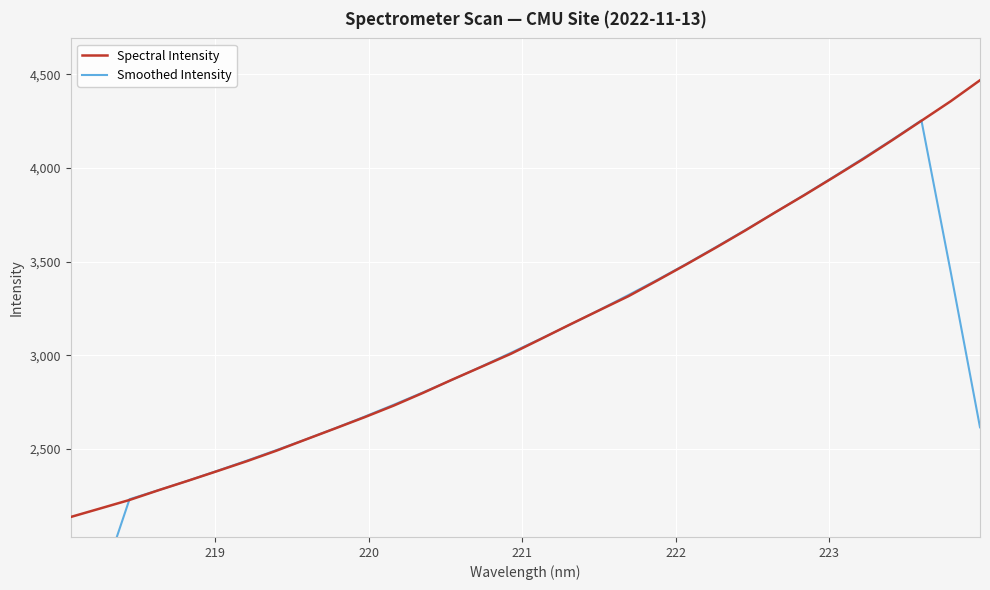

True or false: Smoothed Intensity has more than 1 interior local peaks.

False